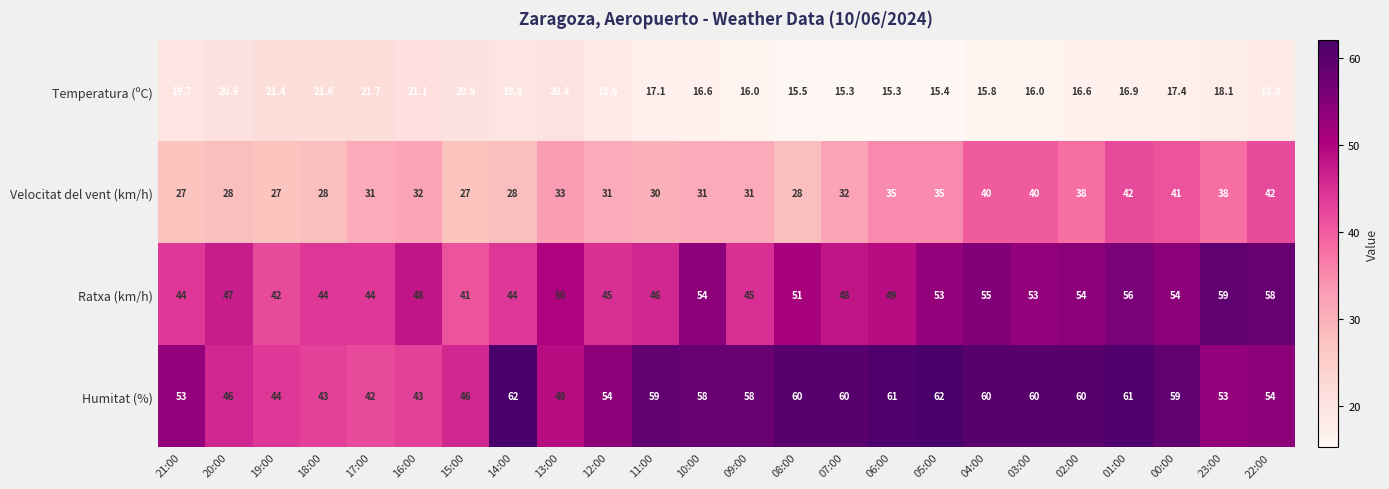

True or false: Humitat (%) has a value of 83.0 at 06:00.

False